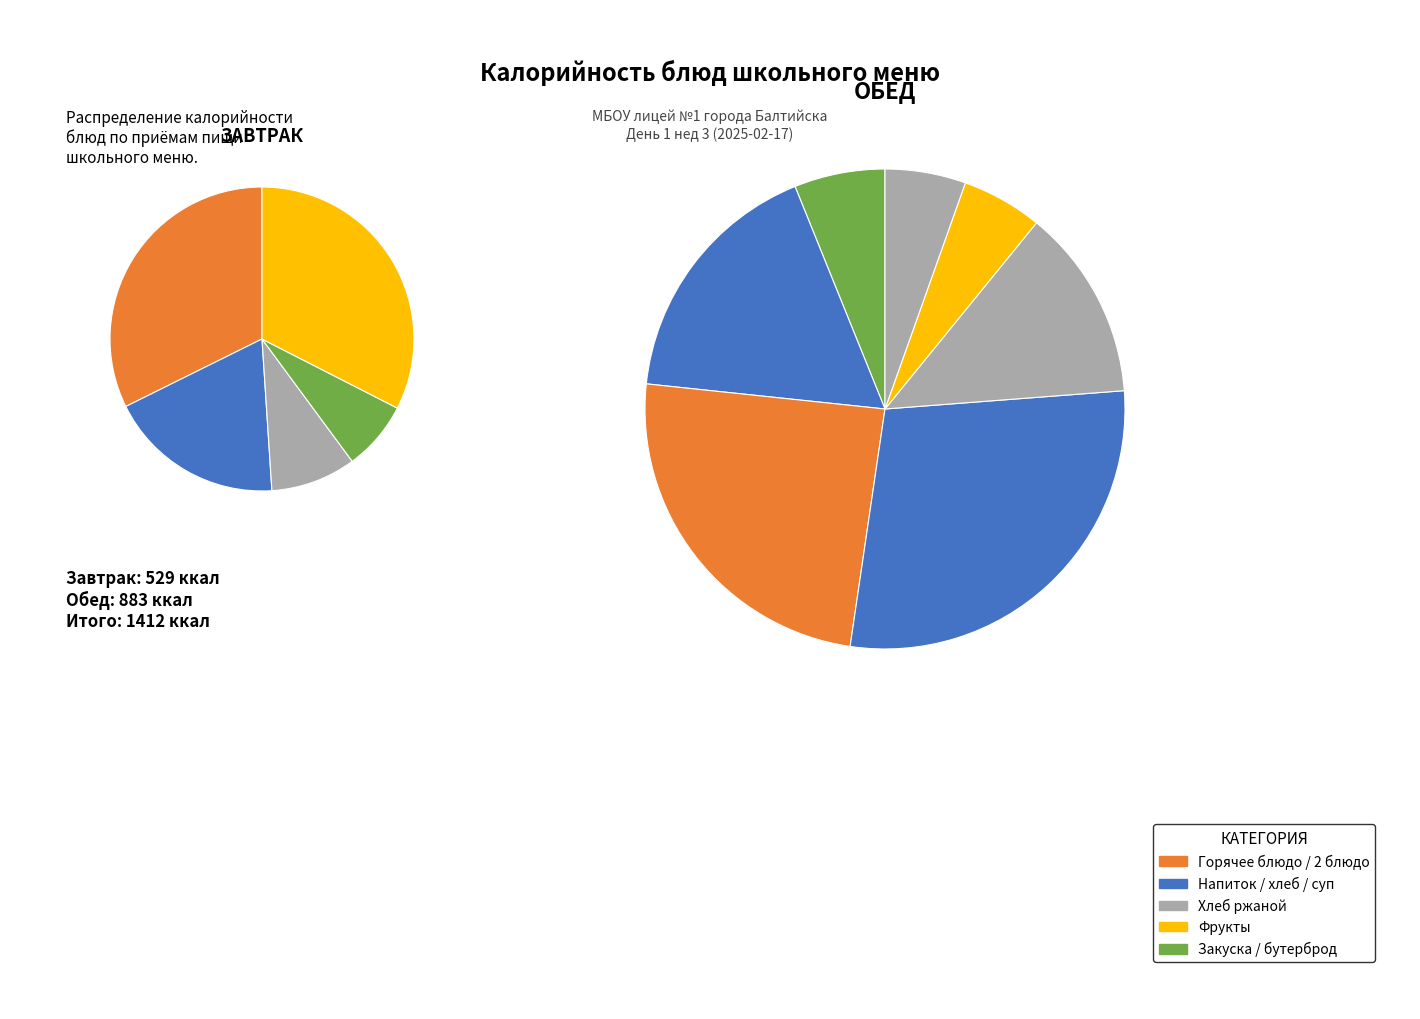

Does Хлеб пшеничный (завтрак) account for over 50% of the chart?

No